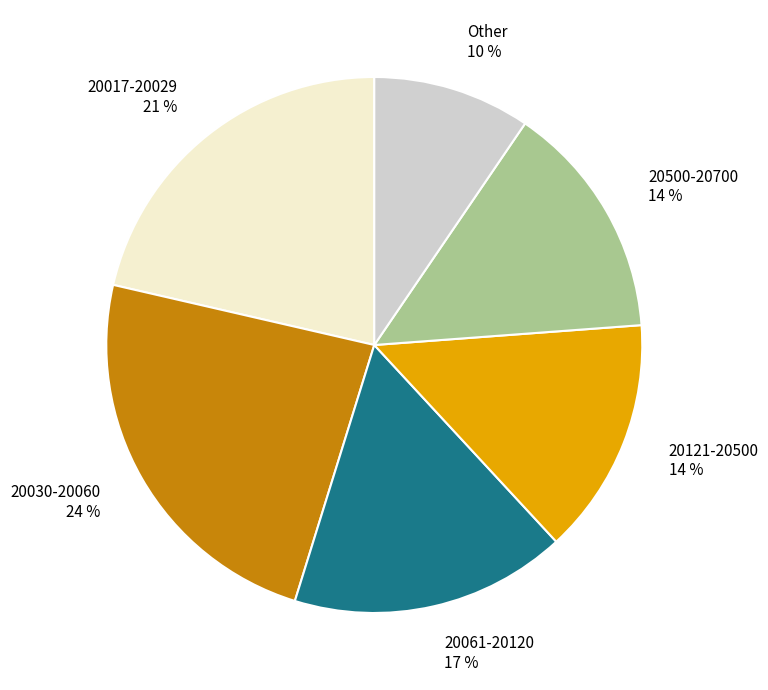

Approximately how many times larger is the value at 20017-20029 compared to 20500-20700?

1.5